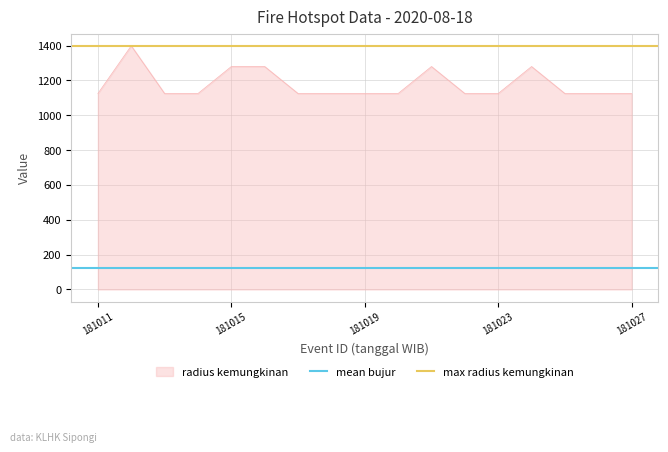

Which category has the highest value in the max radius kemungkinan series?

181011